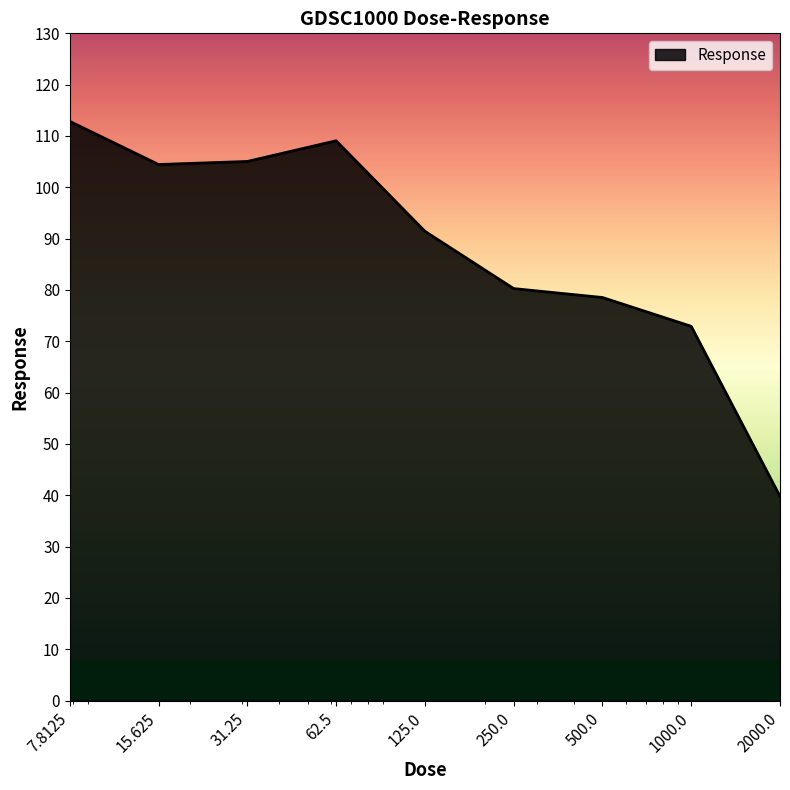

What is the smallest value displayed?

39.8